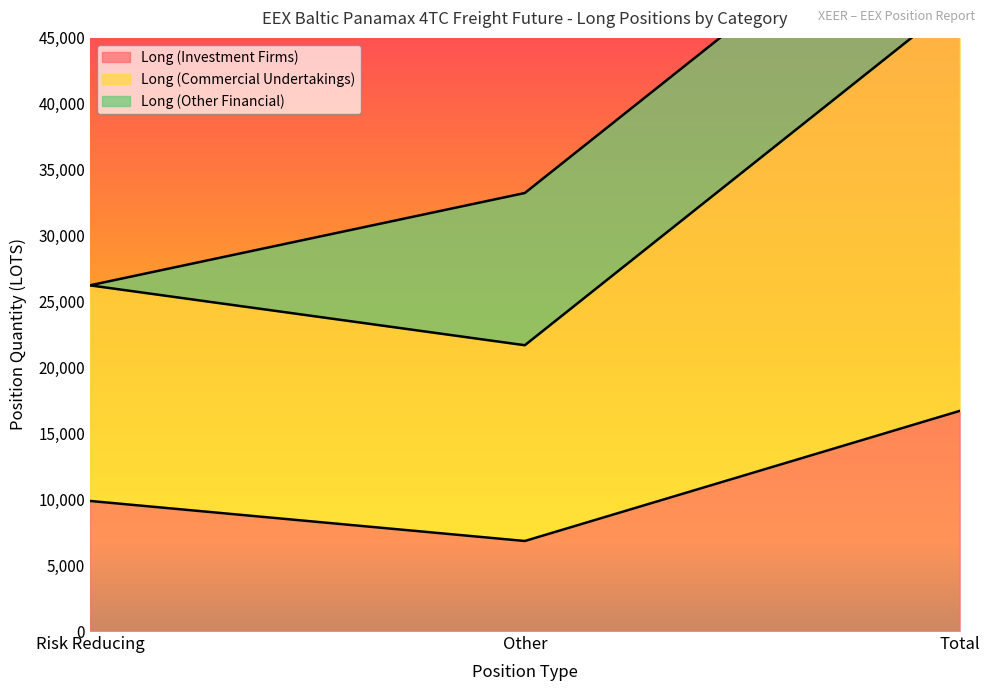

What is the sum of all Long (Investment Firms) values?

33397.7